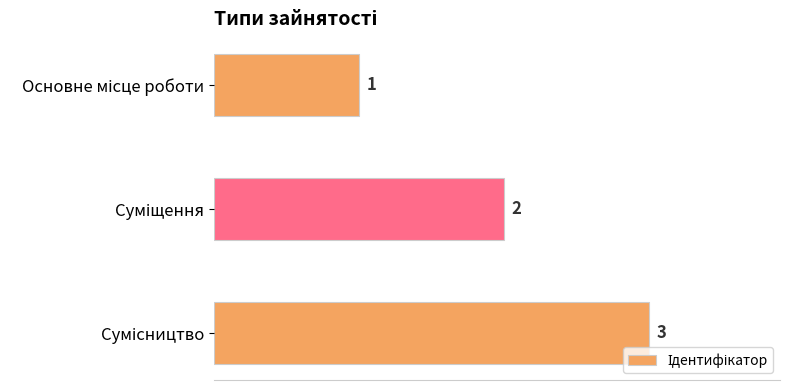

Count the values in the range 1 to 3.

3